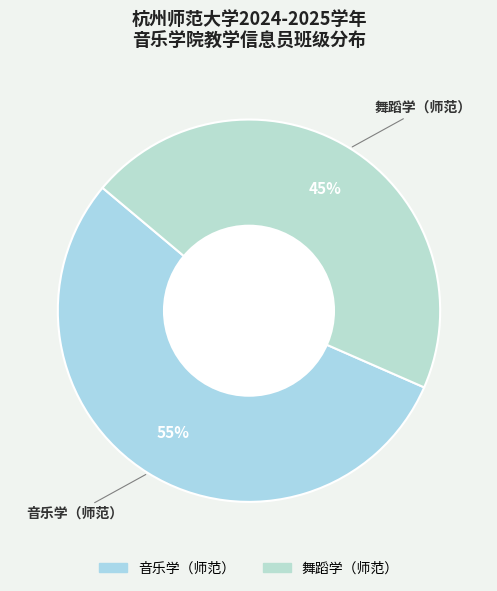

What is the ratio of the value at 舞蹈学（师范） to the value at 音乐学（师范）?

0.8